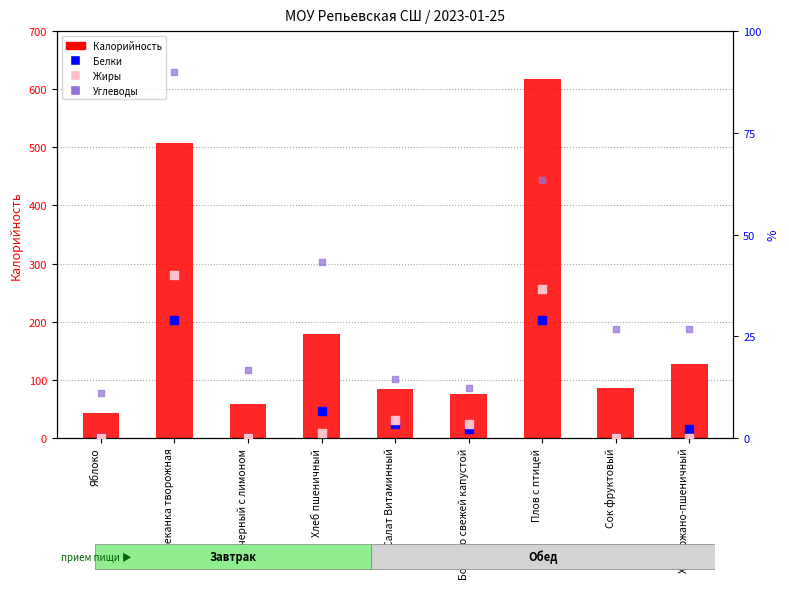

Which series reaches the minimum Y coordinate?

Белки